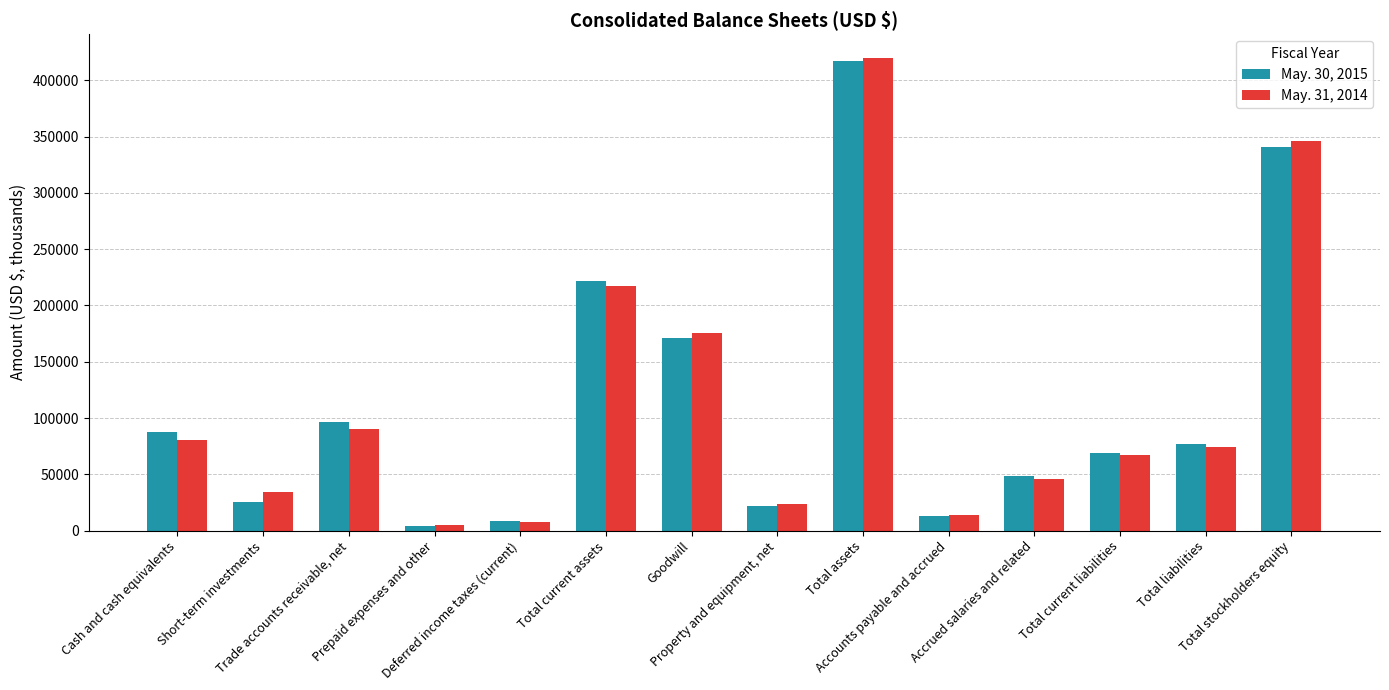

How many groups of bars are there?

14